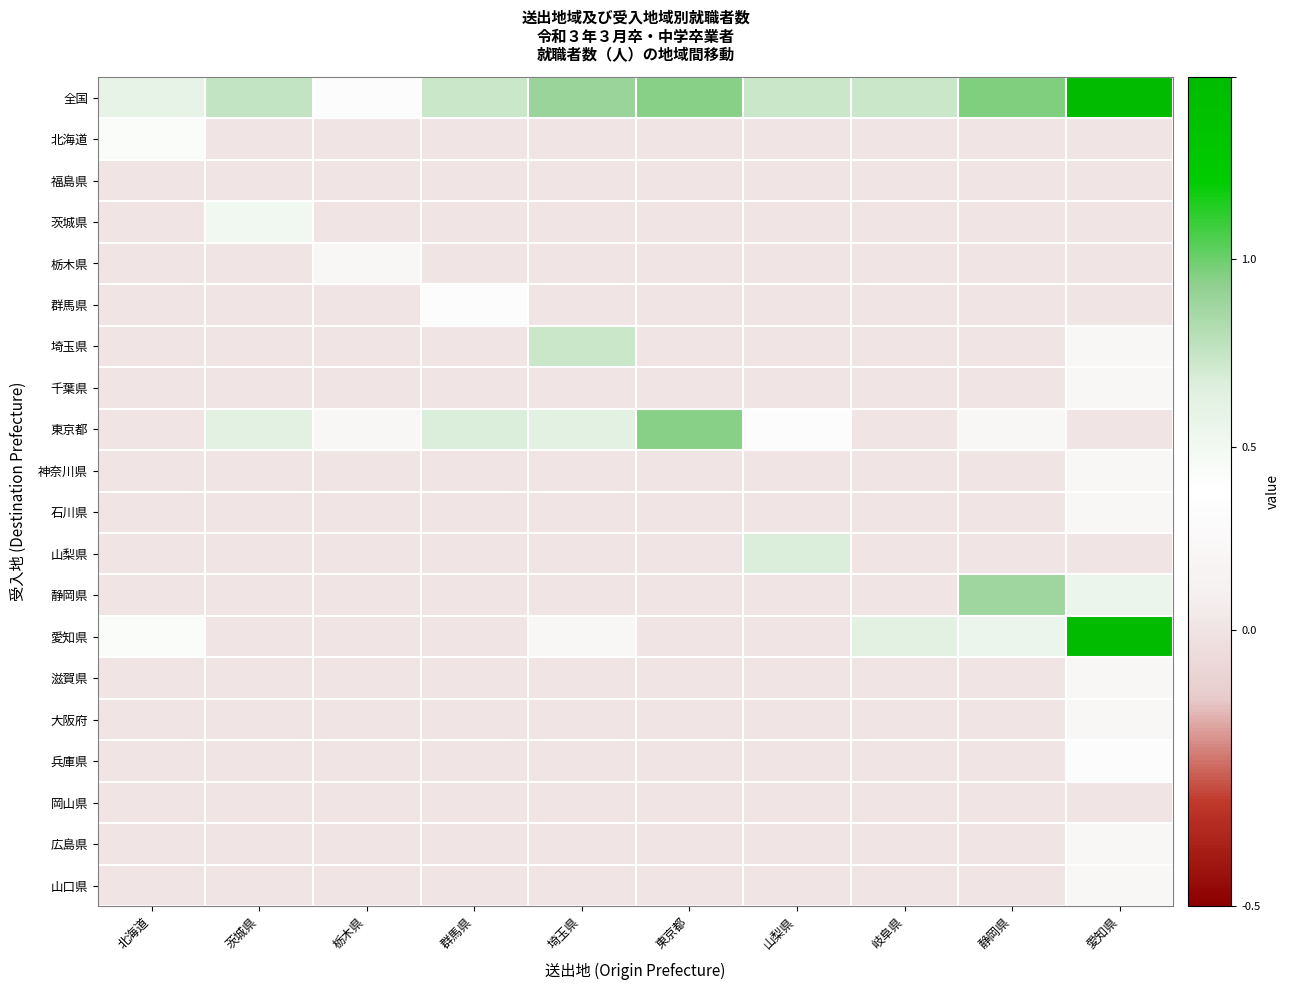

Reading right to left, transcribe all the data shown in this chart.

全国: 愛知県=4.9	静岡県=3.2	岐阜県=2.4	山梨県=2.4	東京都=3.1	埼玉県=2.9	群馬県=2.4	栃木県=1.1	茨城県=2.5	北海道=1.9
北海道: 愛知県=0.0	静岡県=0.0	岐阜県=0.0	山梨県=0.0	東京都=0.0	埼玉県=0.0	群馬県=0.0	栃木県=0.0	茨城県=0.0	北海道=1.4
福島県: 愛知県=0.0	静岡県=0.0	岐阜県=0.0	山梨県=0.0	東京都=0.0	埼玉県=0.0	群馬県=0.0	栃木県=0.0	茨城県=0.0	北海道=0.0
茨城県: 愛知県=0.0	静岡県=0.0	岐阜県=0.0	山梨県=0.0	東京都=0.0	埼玉県=0.0	群馬県=0.0	栃木県=0.0	茨城県=1.6	北海道=0.0
栃木県: 愛知県=0.0	静岡県=0.0	岐阜県=0.0	山梨県=0.0	東京都=0.0	埼玉県=0.0	群馬県=0.0	栃木県=0.7	茨城県=0.0	北海道=0.0
群馬県: 愛知県=0.0	静岡県=0.0	岐阜県=0.0	山梨県=0.0	東京都=0.0	埼玉県=0.0	群馬県=1.1	栃木県=0.0	茨城県=0.0	北海道=0.0
埼玉県: 愛知県=0.7	静岡県=0.0	岐阜県=0.0	山梨県=0.0	東京都=0.0	埼玉県=2.4	群馬県=0.0	栃木県=0.0	茨城県=0.0	北海道=0.0
千葉県: 愛知県=0.7	静岡県=0.0	岐阜県=0.0	山梨県=0.0	東京都=0.0	埼玉県=0.0	群馬県=0.0	栃木県=0.0	茨城県=0.0	北海道=0.0
東京都: 愛知県=0.0	静岡県=0.7	岐阜県=0.0	山梨県=1.1	東京都=3.1	埼玉県=2.1	群馬県=2.2	栃木県=0.7	茨城県=2.1	北海道=0.0
神奈川県: 愛知県=0.7	静岡県=0.0	岐阜県=0.0	山梨県=0.0	東京都=0.0	埼玉県=0.0	群馬県=0.0	栃木県=0.0	茨城県=0.0	北海道=0.0
石川県: 愛知県=0.7	静岡県=0.0	岐阜県=0.0	山梨県=0.0	東京都=0.0	埼玉県=0.0	群馬県=0.0	栃木県=0.0	茨城県=0.0	北海道=0.0
山梨県: 愛知県=0.0	静岡県=0.0	岐阜県=0.0	山梨県=2.2	東京都=0.0	埼玉県=0.0	群馬県=0.0	栃木県=0.0	茨城県=0.0	北海道=0.0
静岡県: 愛知県=1.8	静岡県=2.9	岐阜県=0.0	山梨県=0.0	東京都=0.0	埼玉県=0.0	群馬県=0.0	栃木県=0.0	茨城県=0.0	北海道=0.0
愛知県: 愛知県=4.9	静岡県=1.8	岐阜県=2.1	山梨県=0.0	東京都=0.0	埼玉県=0.7	群馬県=0.0	栃木県=0.0	茨城県=0.0	北海道=1.4
滋賀県: 愛知県=0.7	静岡県=0.0	岐阜県=0.0	山梨県=0.0	東京都=0.0	埼玉県=0.0	群馬県=0.0	栃木県=0.0	茨城県=0.0	北海道=0.0
大阪府: 愛知県=0.7	静岡県=0.0	岐阜県=0.0	山梨県=0.0	東京都=0.0	埼玉県=0.0	群馬県=0.0	栃木県=0.0	茨城県=0.0	北海道=0.0
兵庫県: 愛知県=1.1	静岡県=0.0	岐阜県=0.0	山梨県=0.0	東京都=0.0	埼玉県=0.0	群馬県=0.0	栃木県=0.0	茨城県=0.0	北海道=0.0
岡山県: 愛知県=0.0	静岡県=0.0	岐阜県=0.0	山梨県=0.0	東京都=0.0	埼玉県=0.0	群馬県=0.0	栃木県=0.0	茨城県=0.0	北海道=0.0
広島県: 愛知県=0.7	静岡県=0.0	岐阜県=0.0	山梨県=0.0	東京都=0.0	埼玉県=0.0	群馬県=0.0	栃木県=0.0	茨城県=0.0	北海道=0.0
山口県: 愛知県=0.7	静岡県=0.0	岐阜県=0.0	山梨県=0.0	東京都=0.0	埼玉県=0.0	群馬県=0.0	栃木県=0.0	茨城県=0.0	北海道=0.0